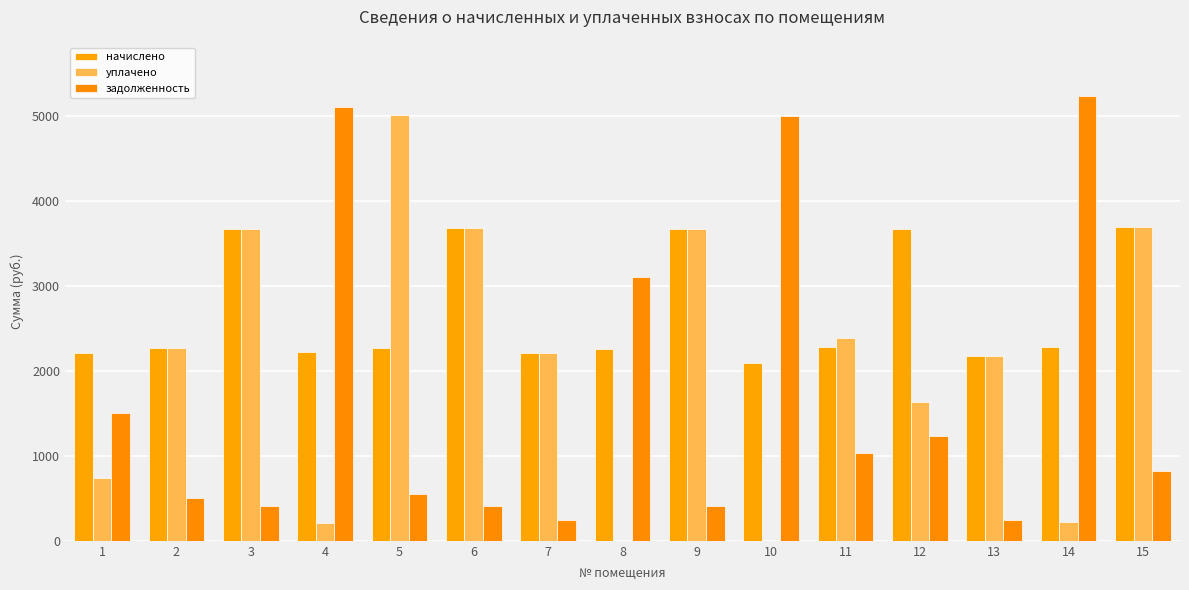

How many groups of bars are there?

15